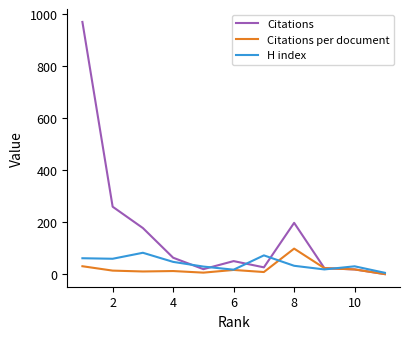

What is the maximum value shown in the chart?

970.0